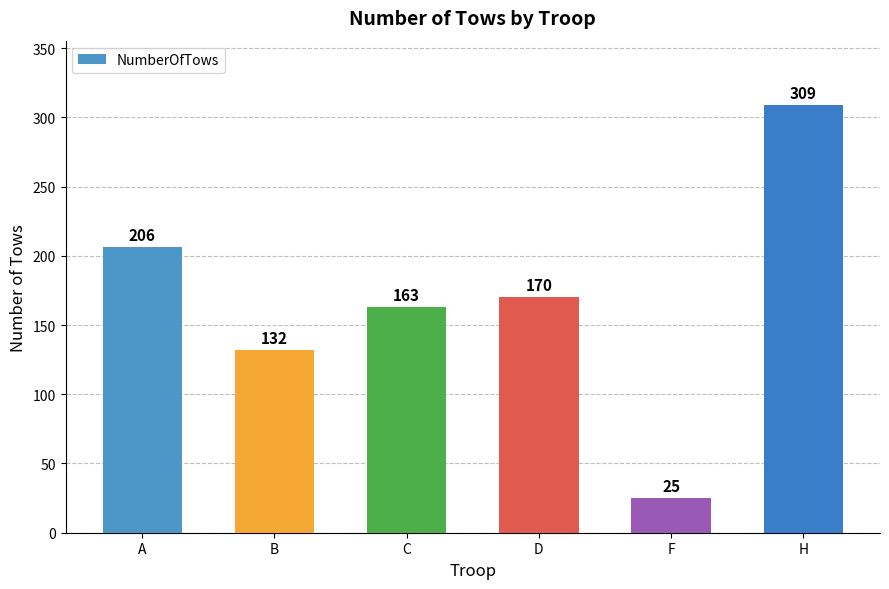

How many bars are there in total?

6